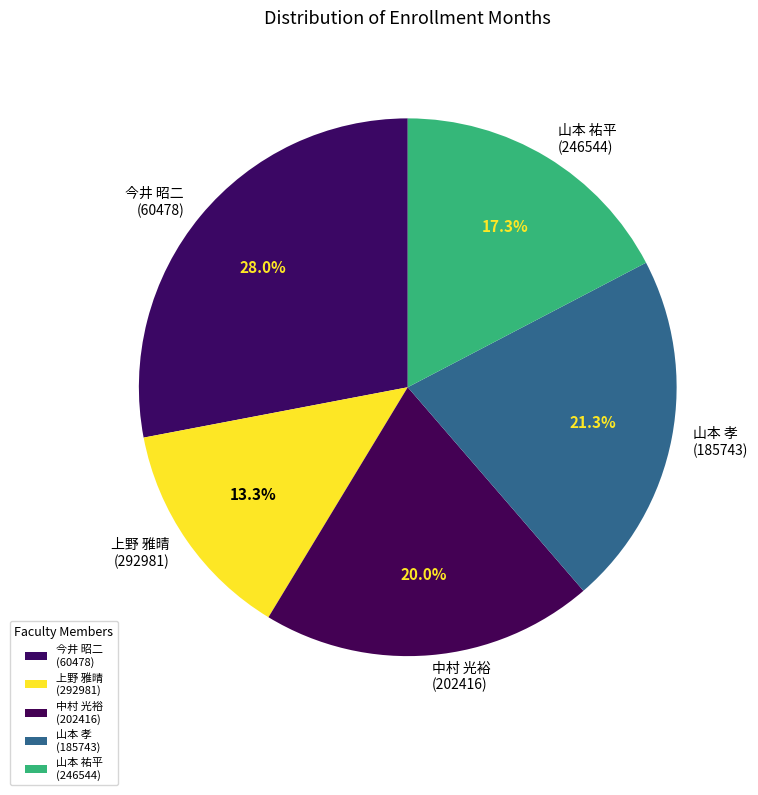

Which category has the smallest portion of the pie?

上野 雅晴 (292981)